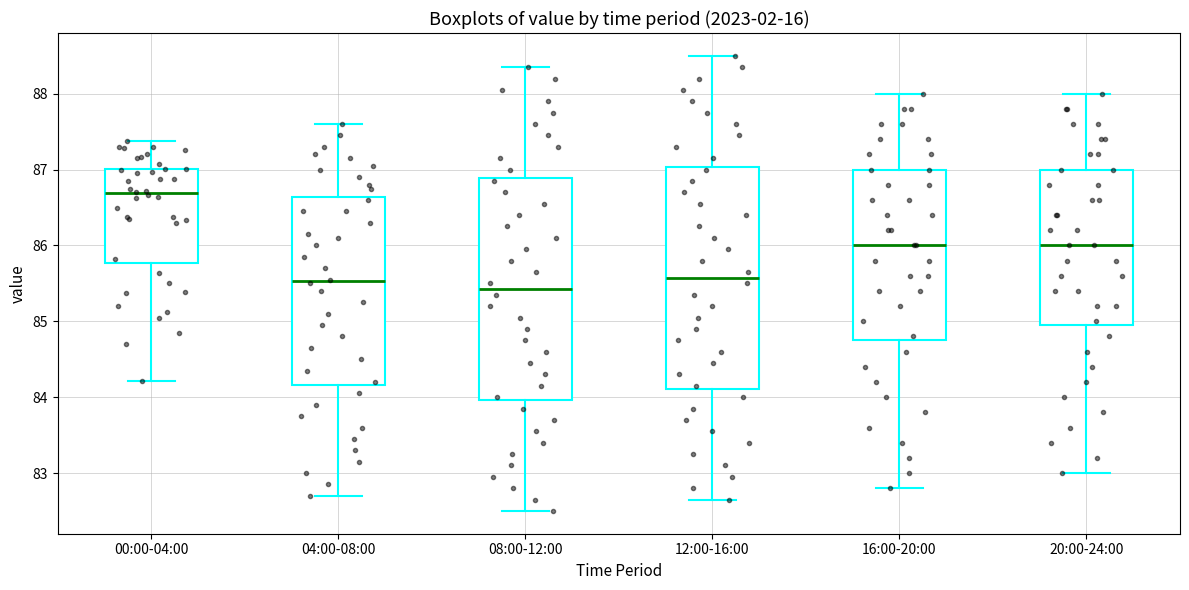

Which box's median line is the highest?

00:00-04:00